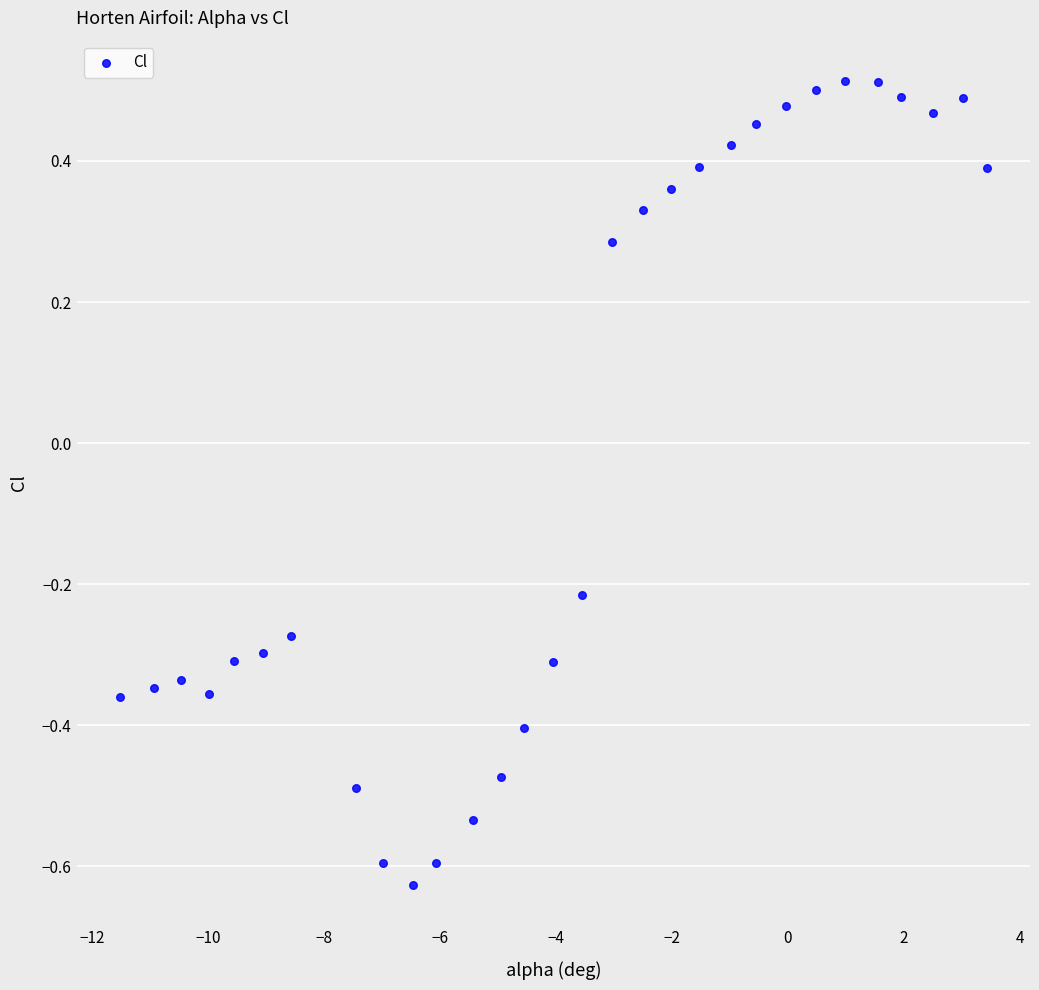

What is the range of Y values (max minus min)?

1.1